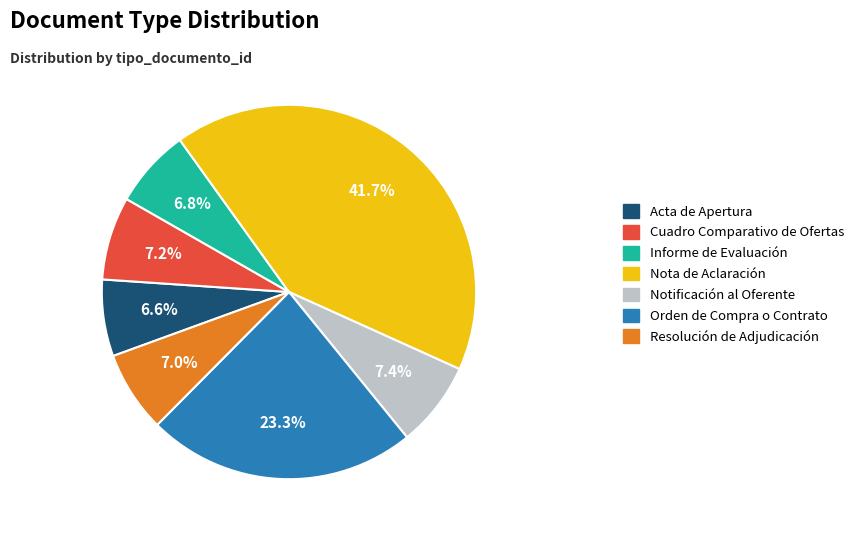

Is Resolución de Adjudicación the majority of the pie?

No